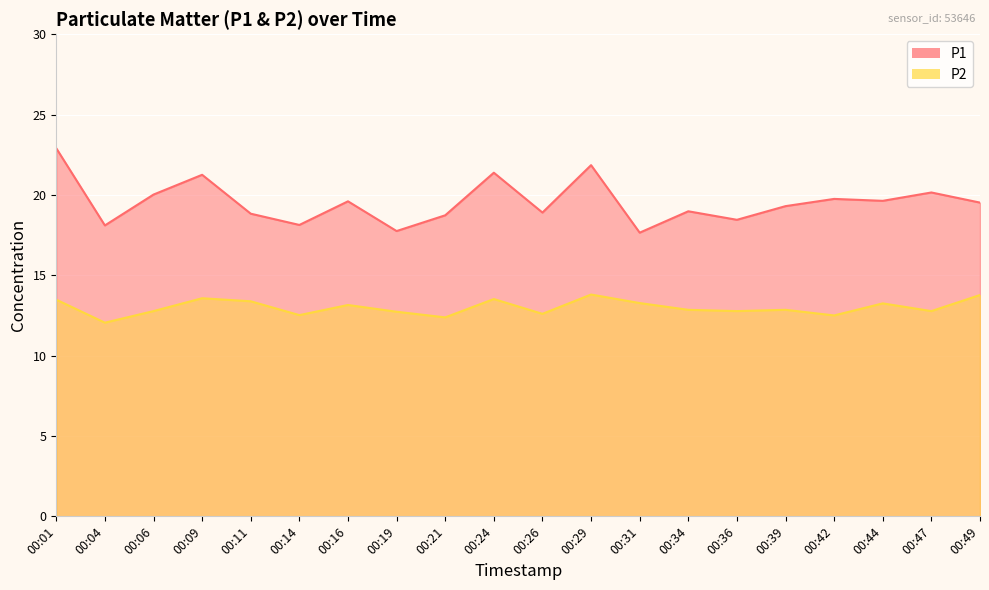

How many lines are shown in the chart?

2